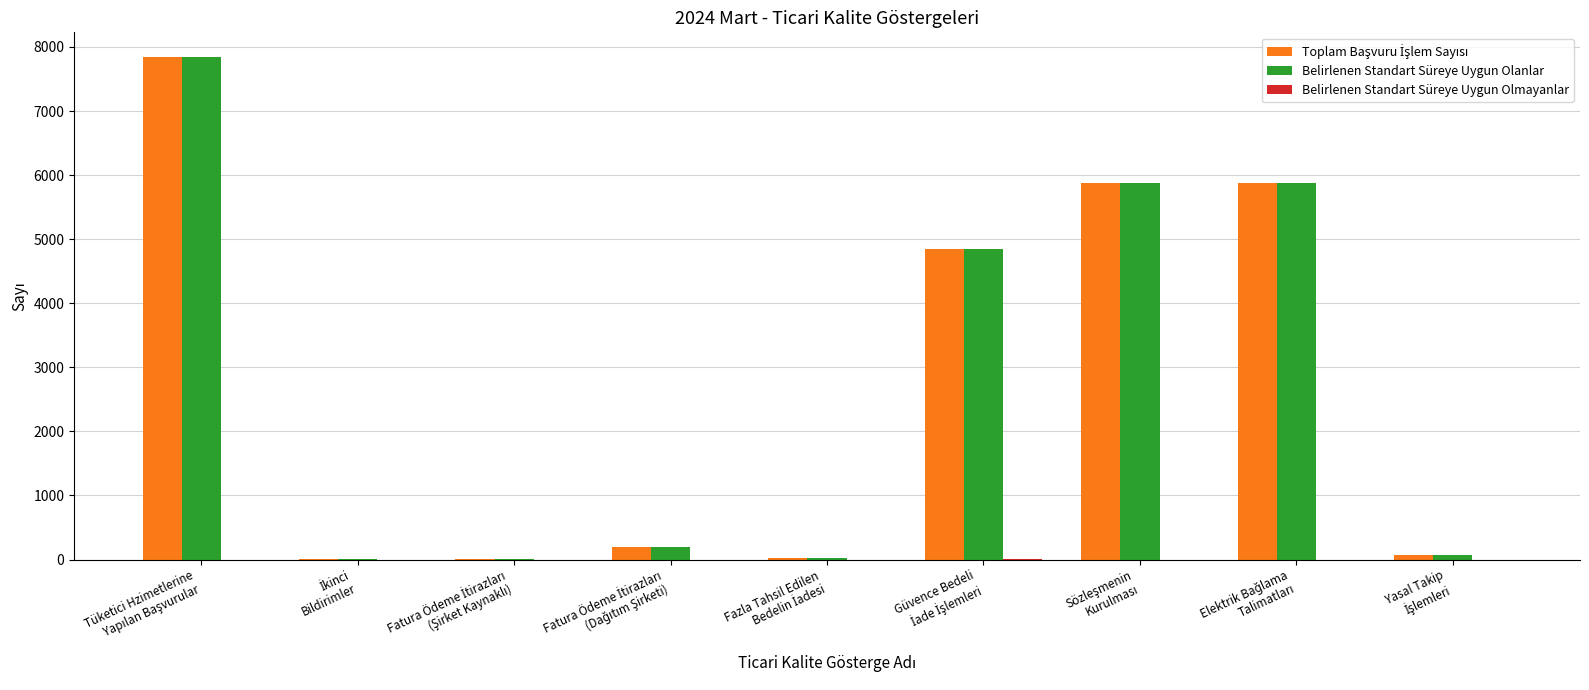

What is the maximum value for Belirlenen Standart Süreye Uygun Olanlar?

7837